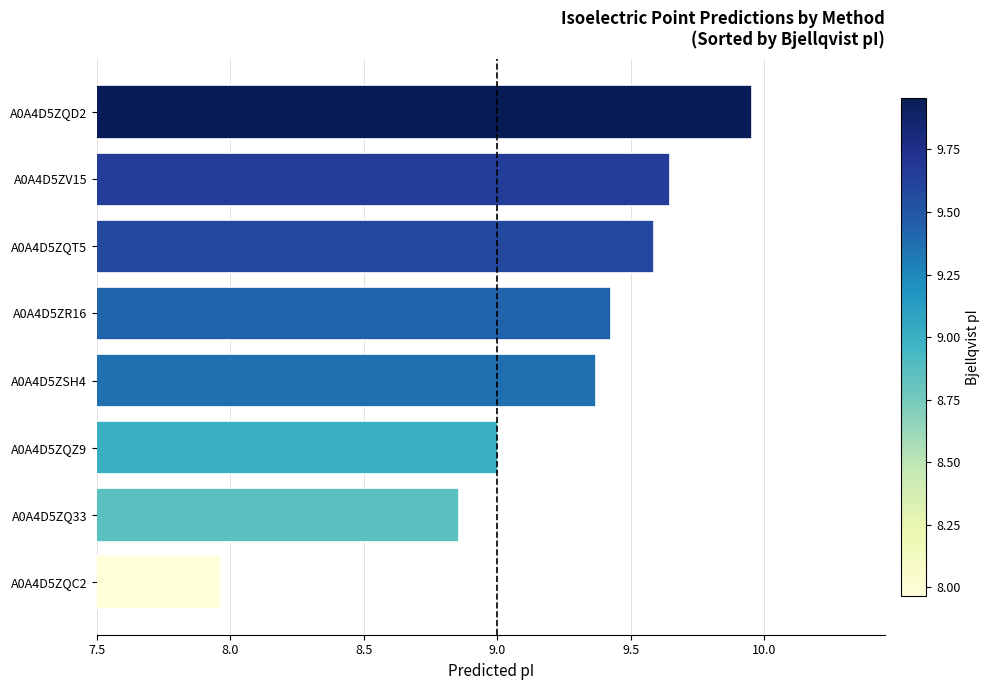

Is it true that the value at A0A4D5ZQZ9 is 16.0?

False